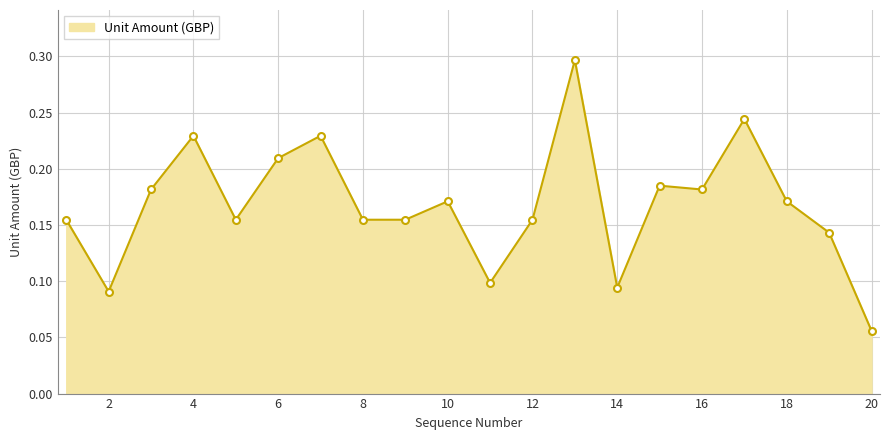

What is the greatest value displayed?

0.3